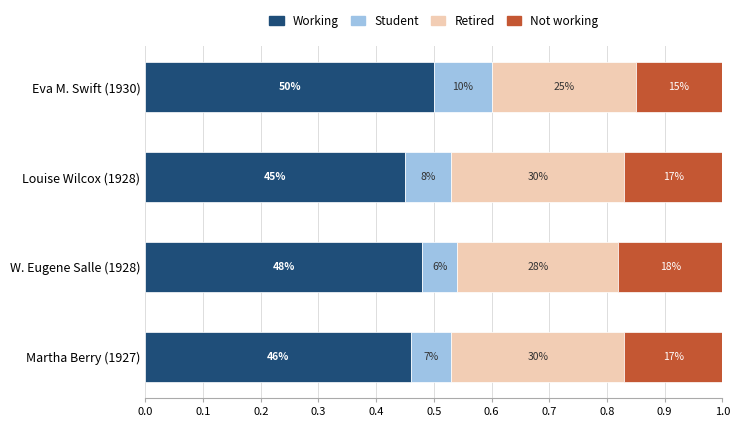

What are all the series names shown in the legend?

Working, Student, Retired, Not working